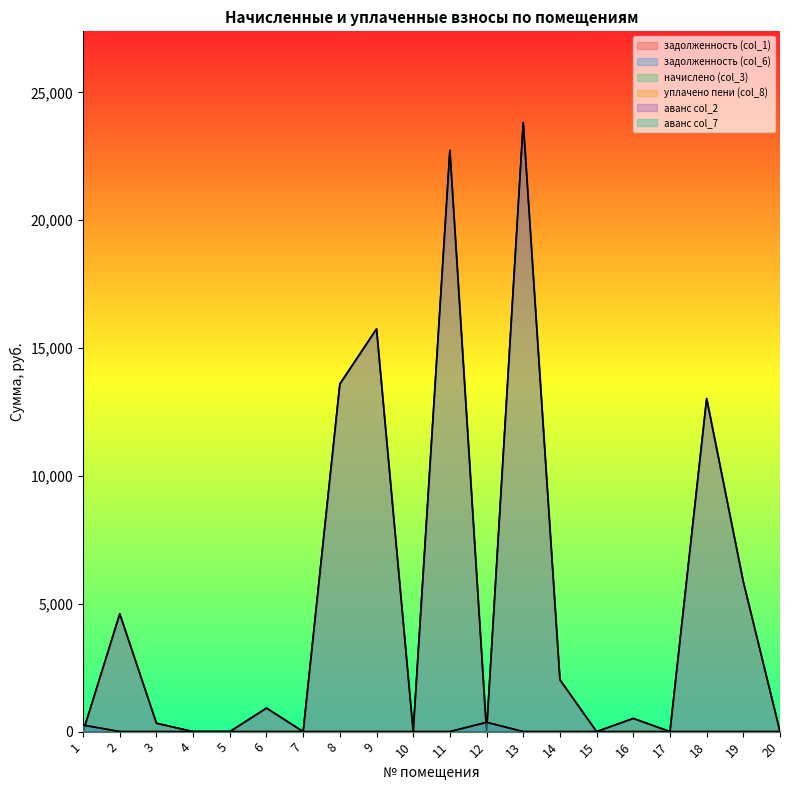

At which label does аванс col_2 reach its minimum?

2